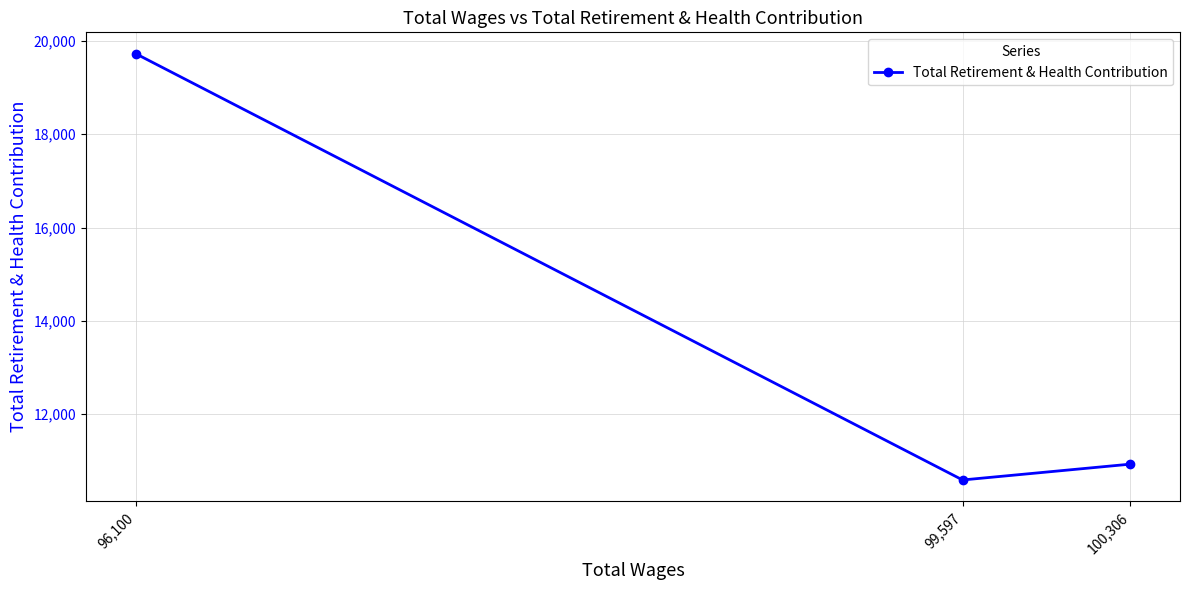

At which label is the value closest to 15159?

100,306